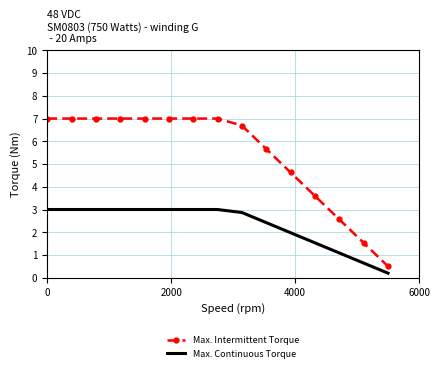

List the series in order of their peak value, highest first.

Max. Intermittent Torque, Max. Continuous Torque